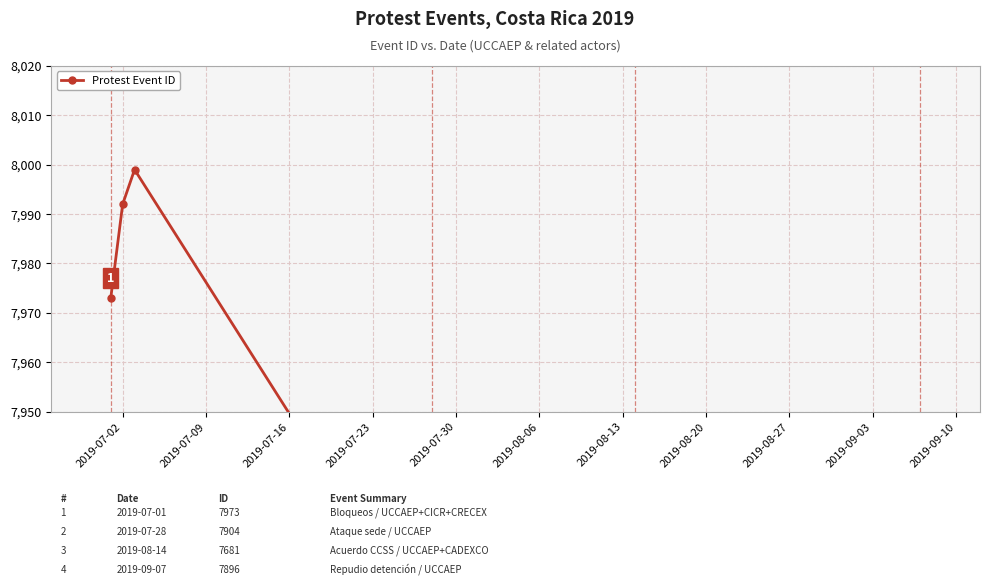

Reading right to left, transcribe all the data shown in this chart.

7896	7866	7865	7835	7682	7681	7904	7999	7992	7973